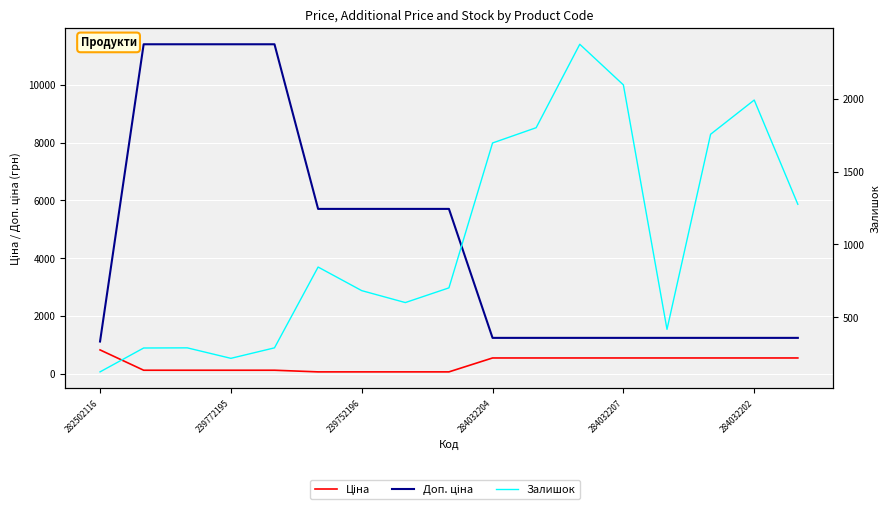

What is the lowest value of the Залишок series?

125.0